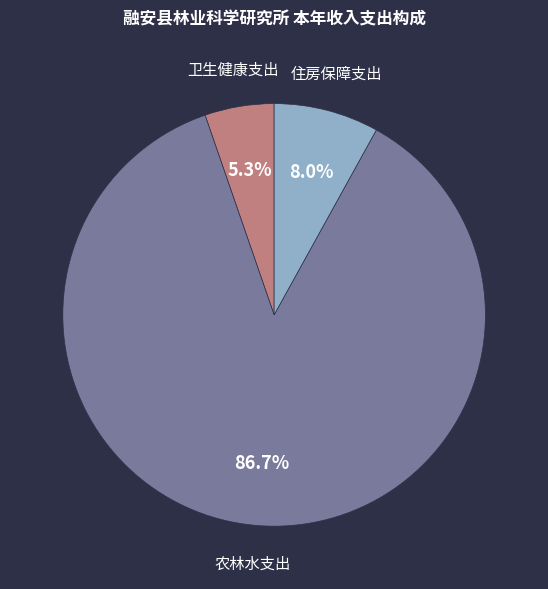

How many slices are in this pie chart?

3